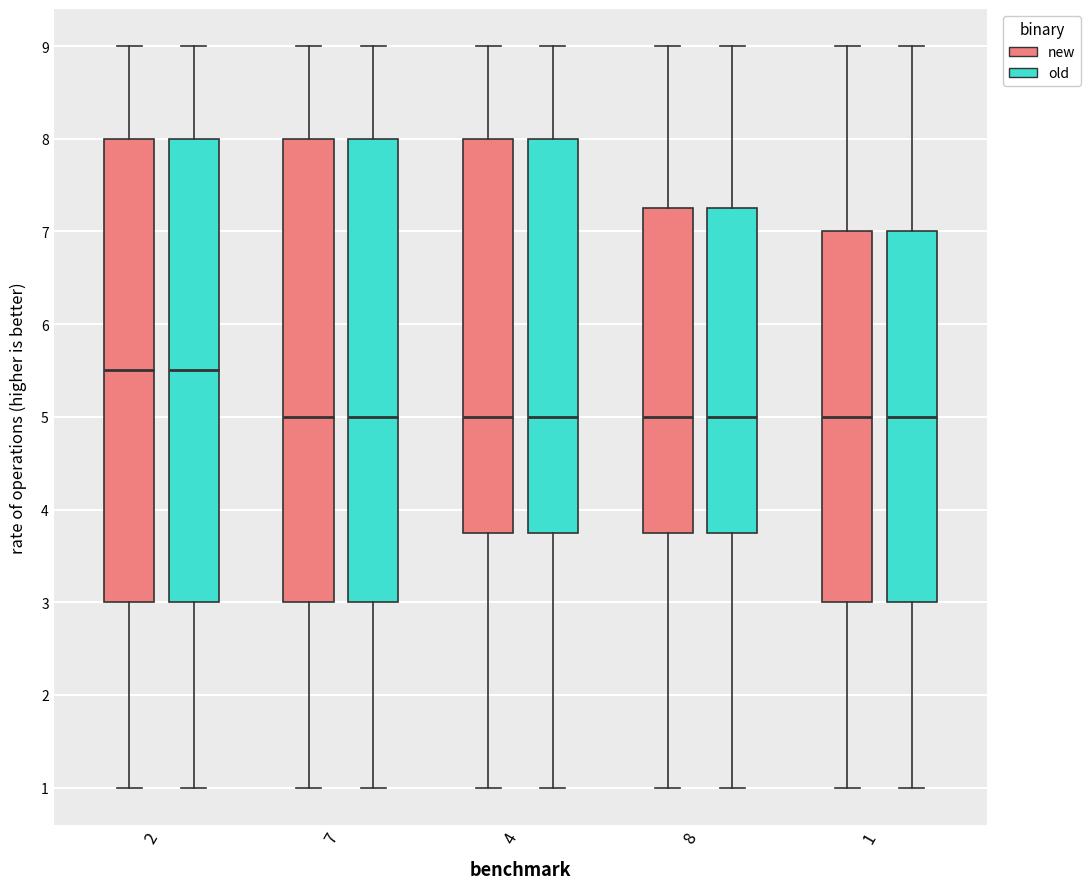

Reading left to right, transcribe this box plot: for each box, give where its median line is, the range the box spans, and where its two whiskers end, as read against the y-axis. The values are not printed on the chart, so give them approximately, as read against the axis.

2 (new): median 5.5, box 3.0 to 8.0, whiskers 1.0 to 9.0
2 (old): median 5.5, box 3.0 to 8.0, whiskers 1.0 to 9.0
7 (new): median 5.0, box 3.0 to 8.0, whiskers 1.0 to 9.0
7 (old): median 5.0, box 3.0 to 8.0, whiskers 1.0 to 9.0
4 (new): median 5.0, box 3.8 to 8.0, whiskers 1.0 to 9.0
4 (old): median 5.0, box 3.8 to 8.0, whiskers 1.0 to 9.0
8 (new): median 5.0, box 3.8 to 7.3, whiskers 1.0 to 9.0
8 (old): median 5.0, box 3.8 to 7.3, whiskers 1.0 to 9.0
1 (new): median 5.0, box 3.0 to 7.0, whiskers 1.0 to 9.0
1 (old): median 5.0, box 3.0 to 7.0, whiskers 1.0 to 9.0